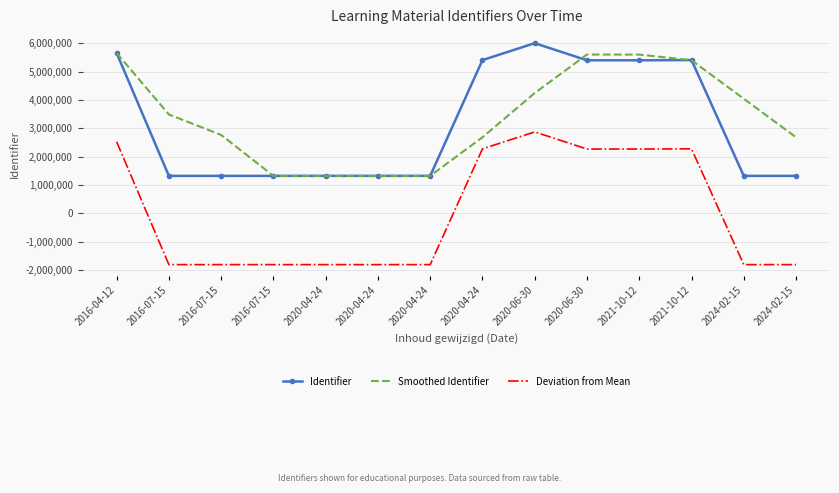

What is the label of the 1st point from the right?

2024-02-15